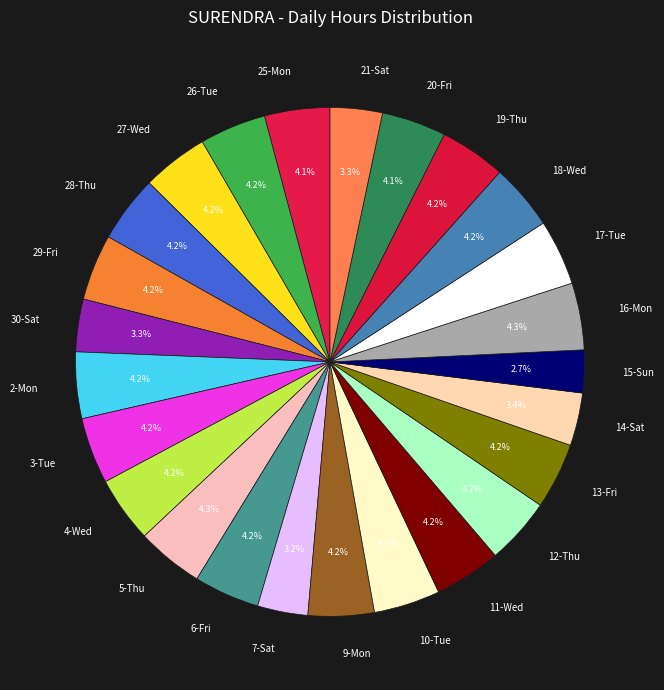

What is the ratio of the value at 28-Thu to the value at 26-Tue?

1.0